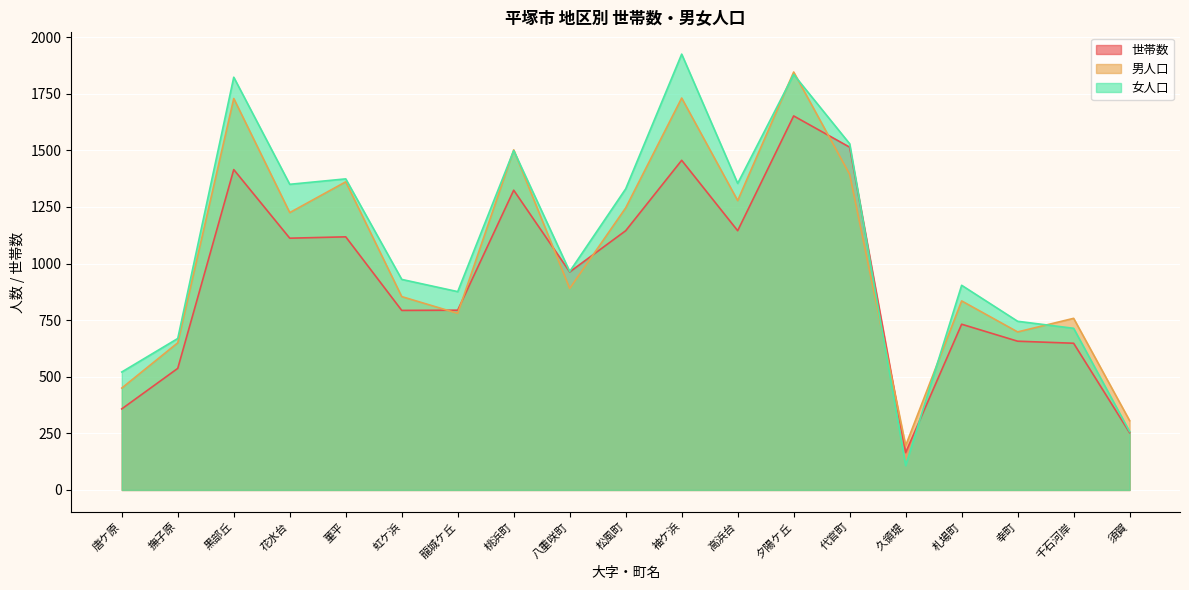

Which series ends up on top after the final intersection of 男人口 and 世帯数?

男人口